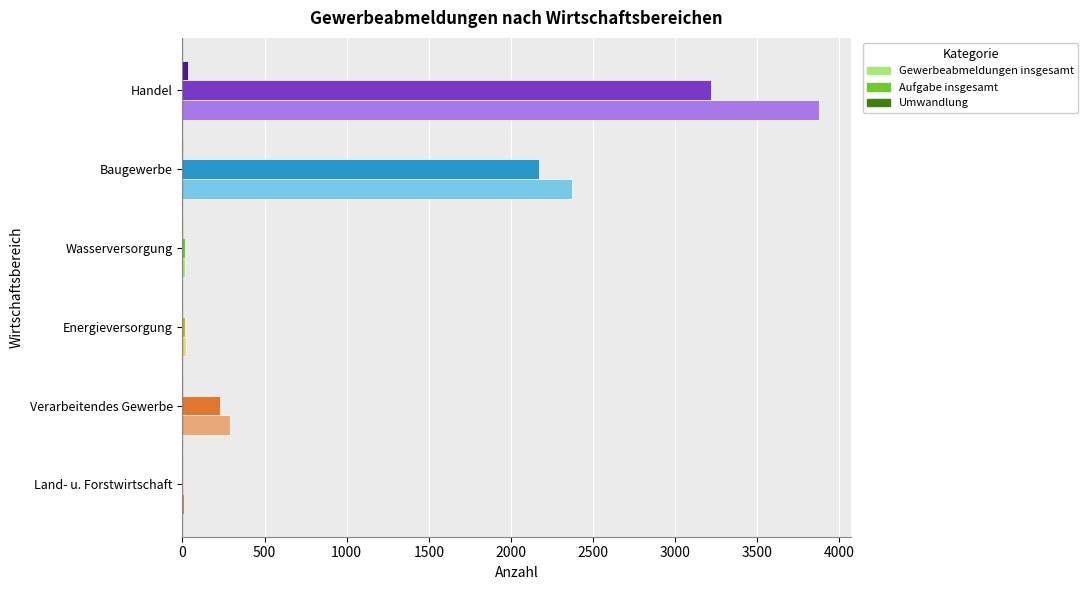

The Aufgabe insgesamt series shows 231 at Verarbeitendes Gewerbe. True or false?

True